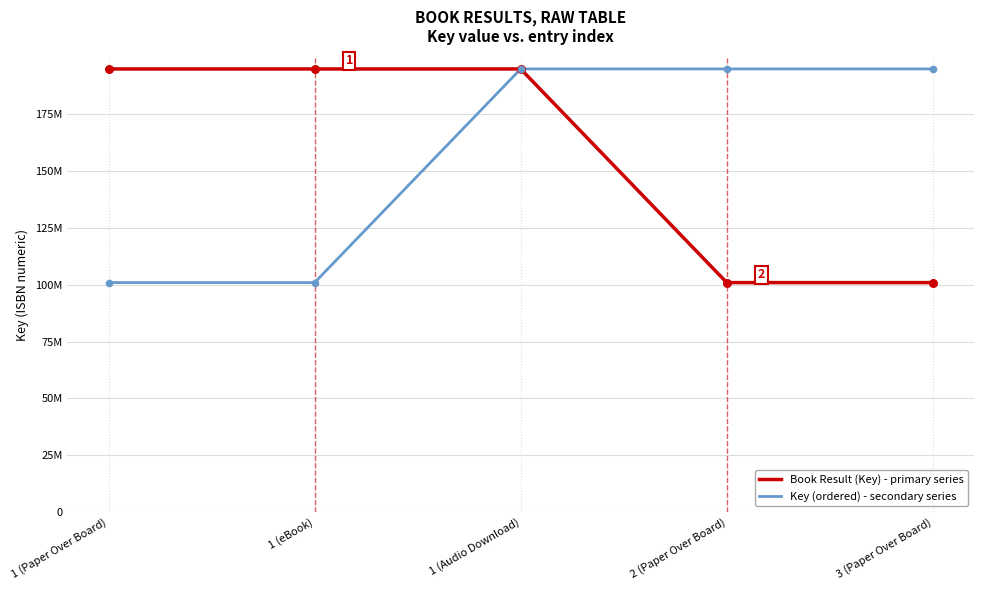

At which category is the sum across all series the highest?

1 (Audio Download)